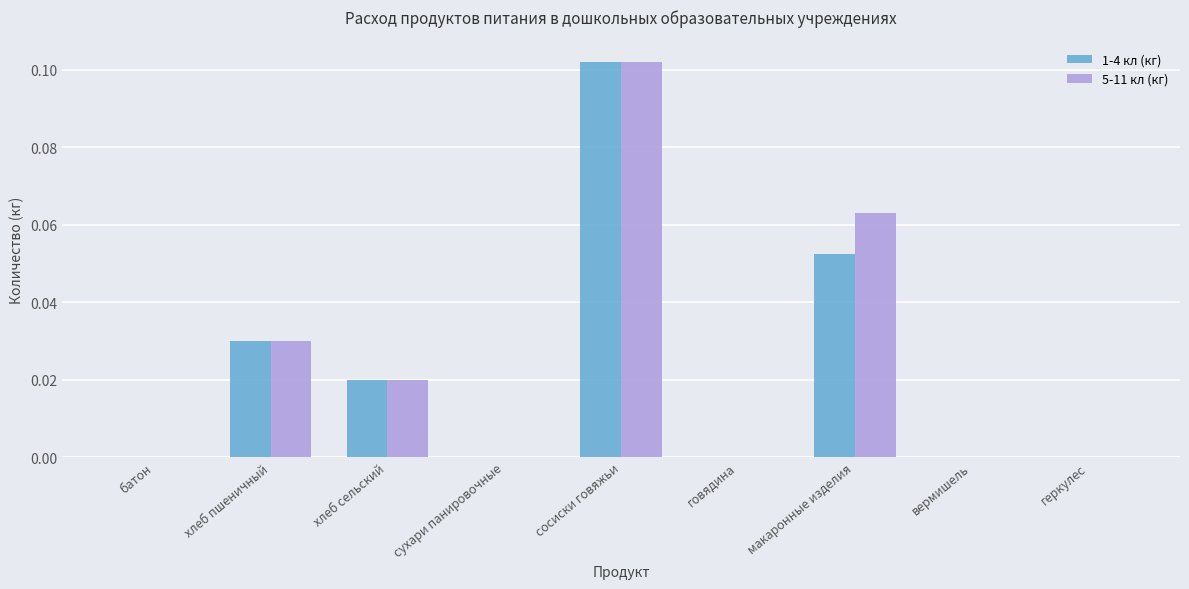

The value of 1-4 кл (кг) at вермишель is -0.1. True or false?

False